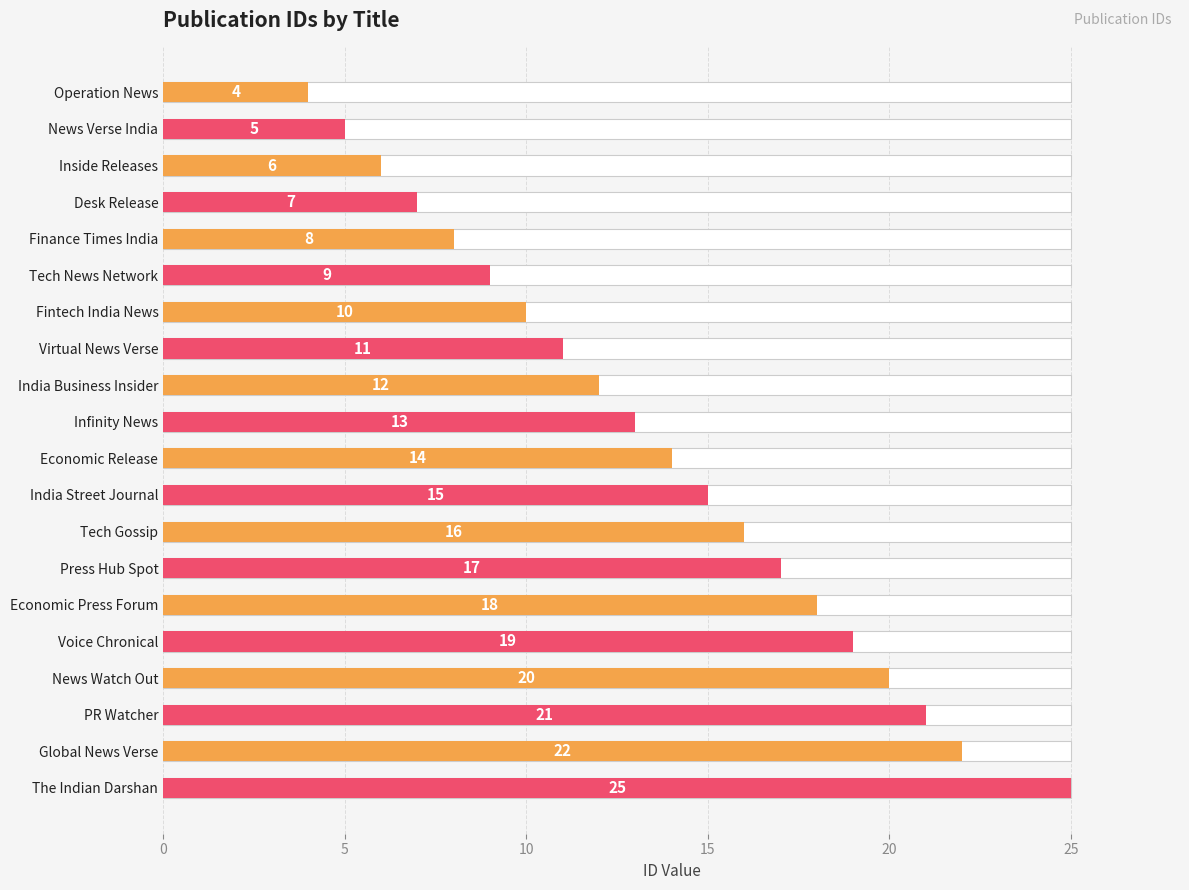

Between 0 and 8, which is larger?

8